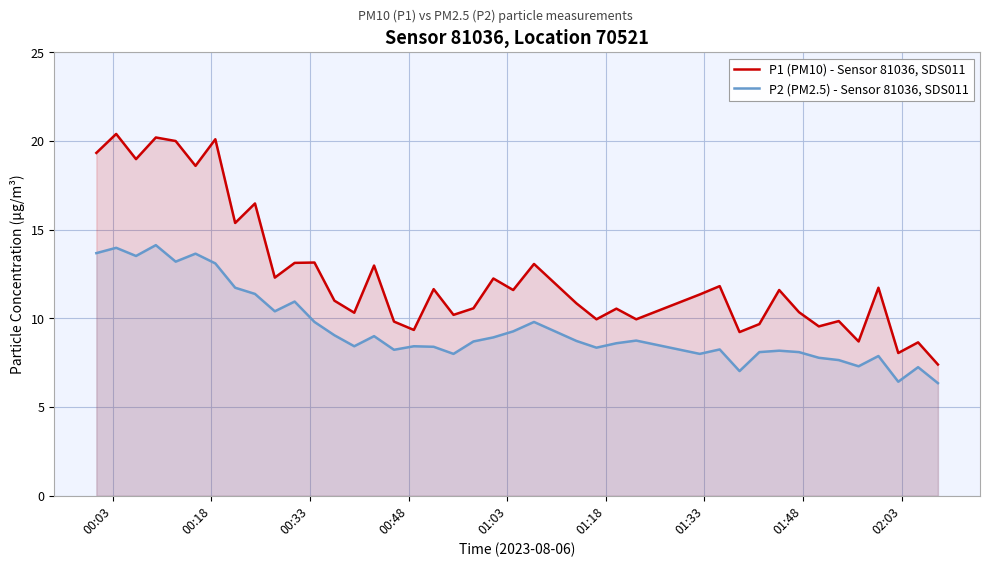

Rank the series by their maximum value, from lowest to highest.

P2 (PM2.5) - Sensor 81036, SDS011, P1 (PM10) - Sensor 81036, SDS011